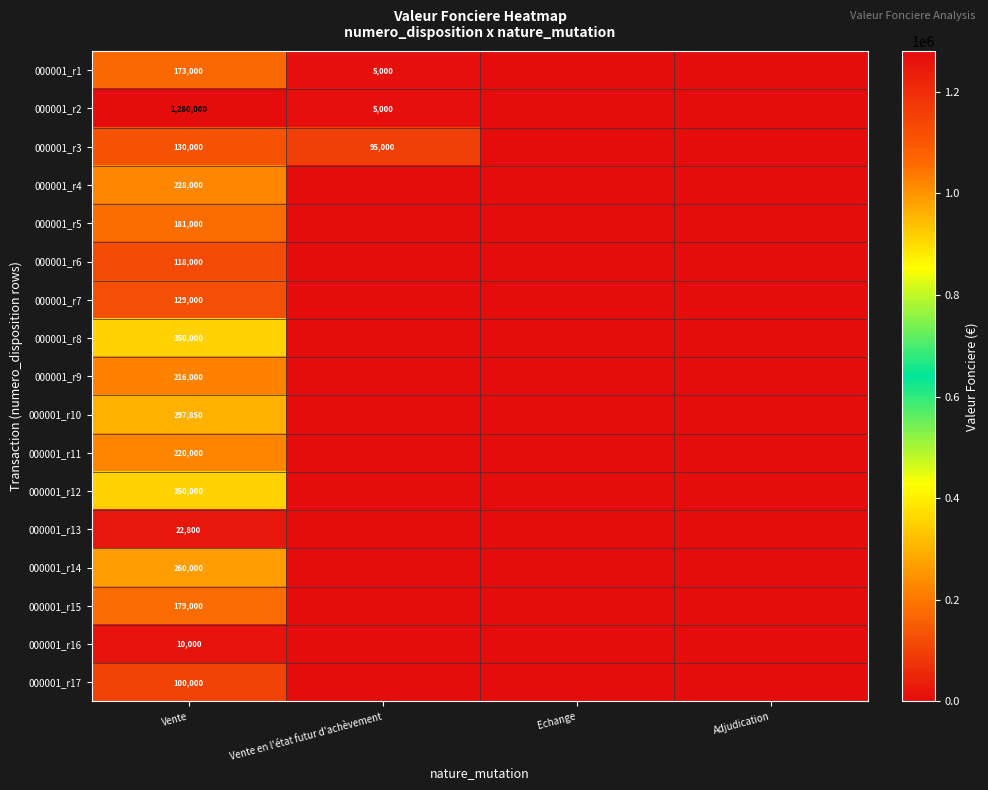

Which category has the highest value across all series?

Vente